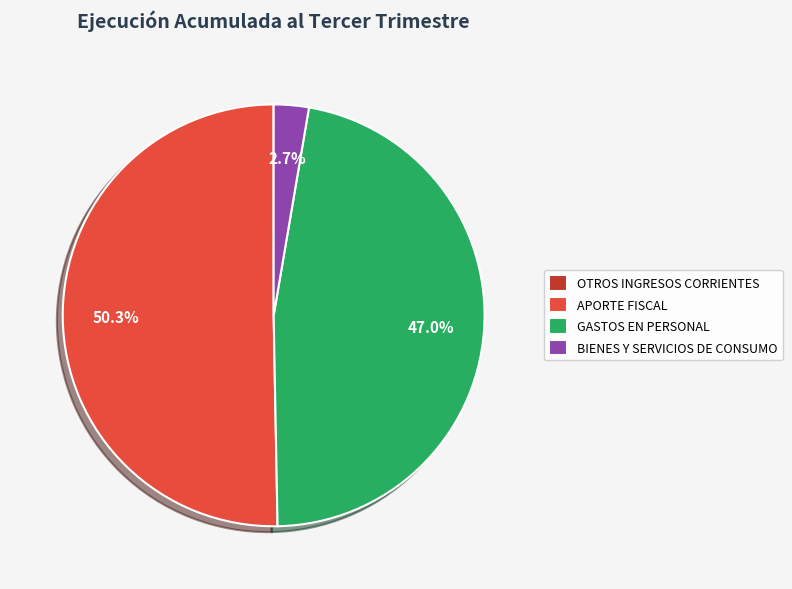

Does APORTE FISCAL account for over 50% of the chart?

Yes